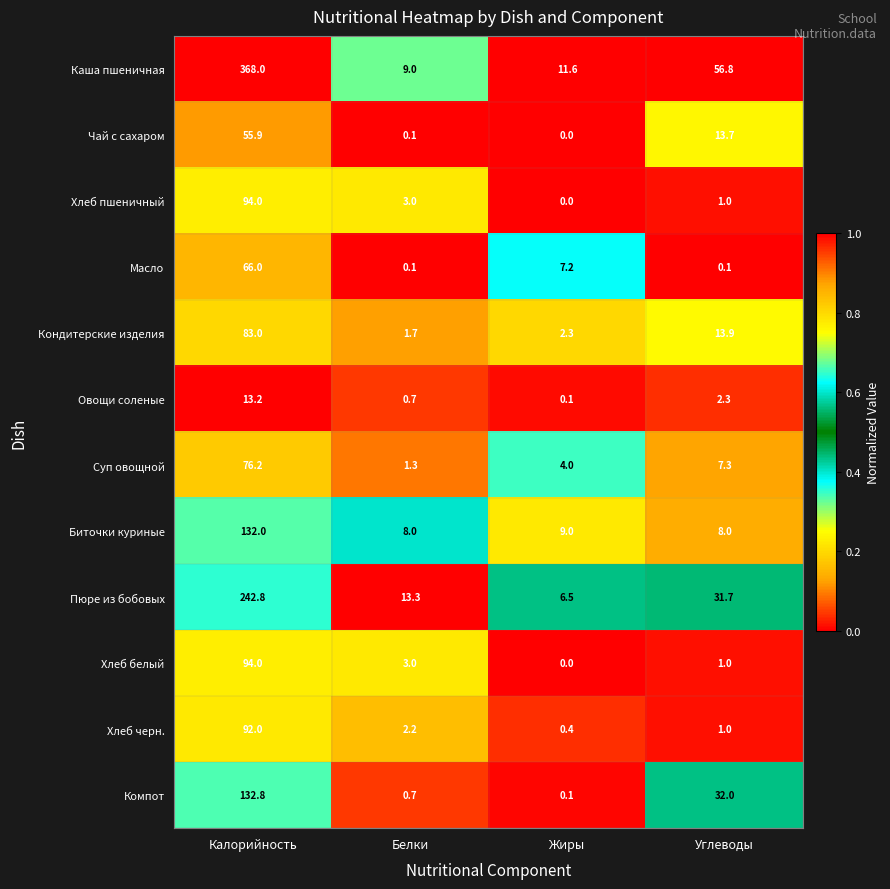

What is the sum of the Хлеб белый values at Белки and Калорийность?

97.0